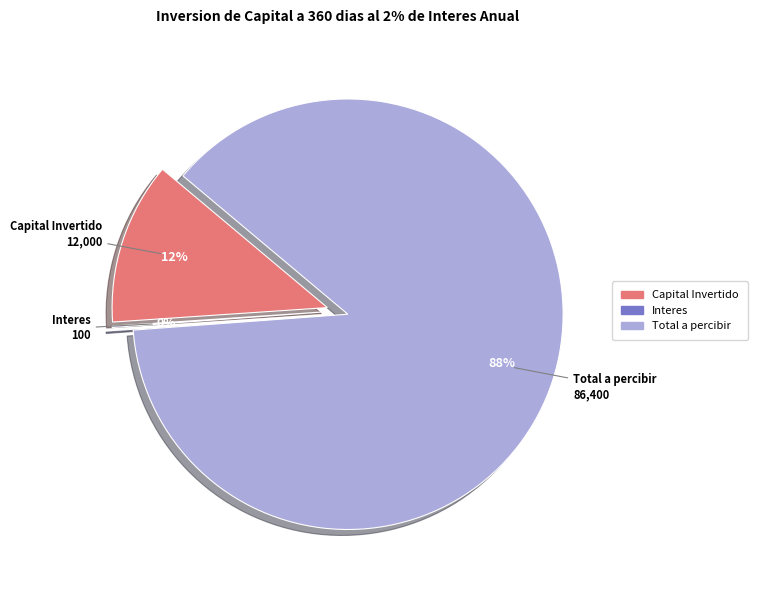

Which category has the smallest portion of the pie?

Interes